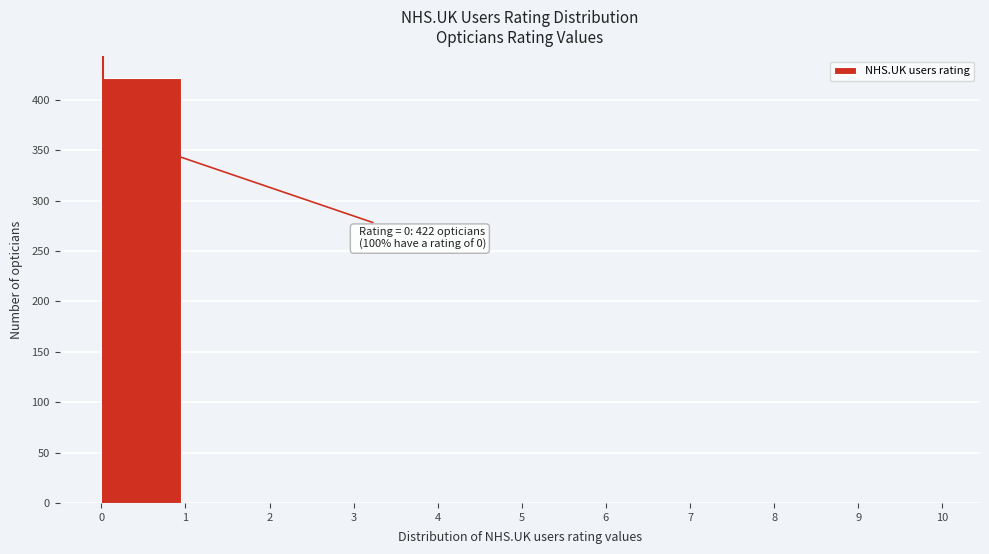

Over which range of the x-axis is the bar tallest?

0 to 1